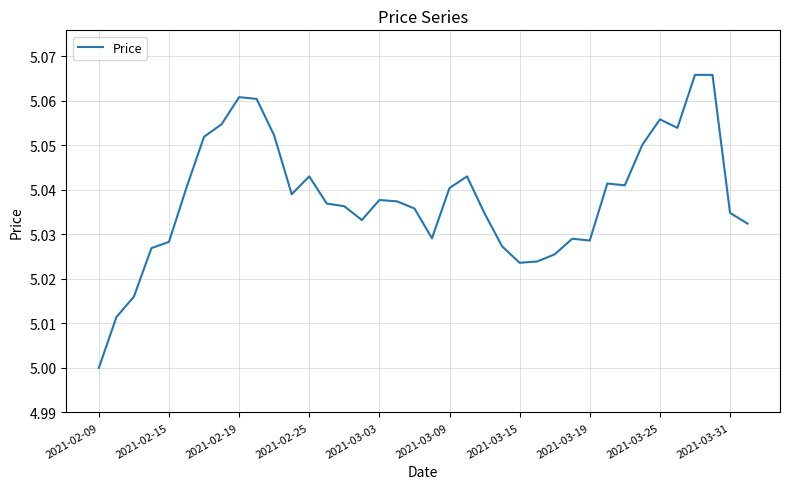

Is this an area chart (filled region under the line)?

No